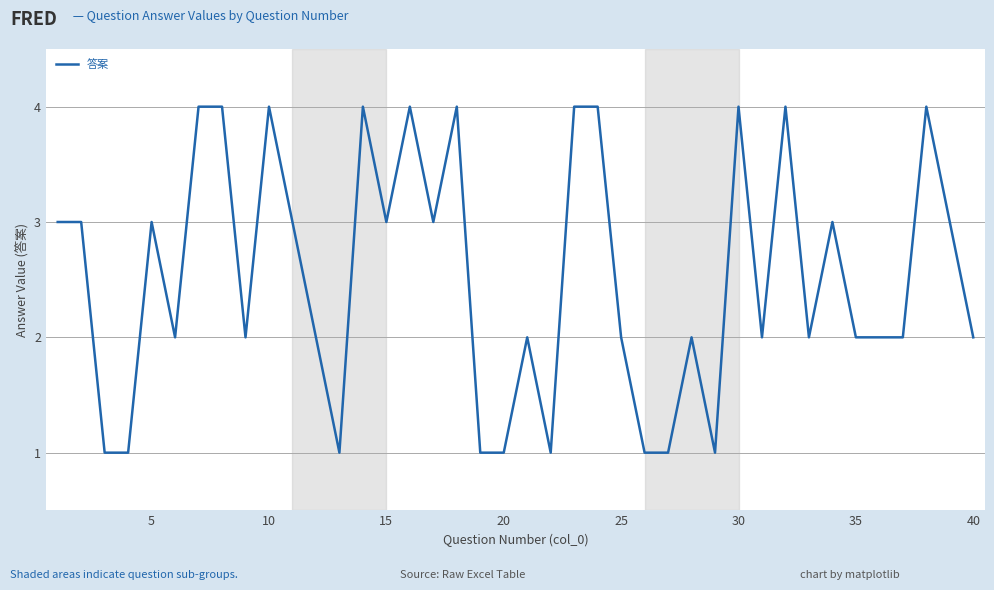

How many values are between 2 and 4?

31